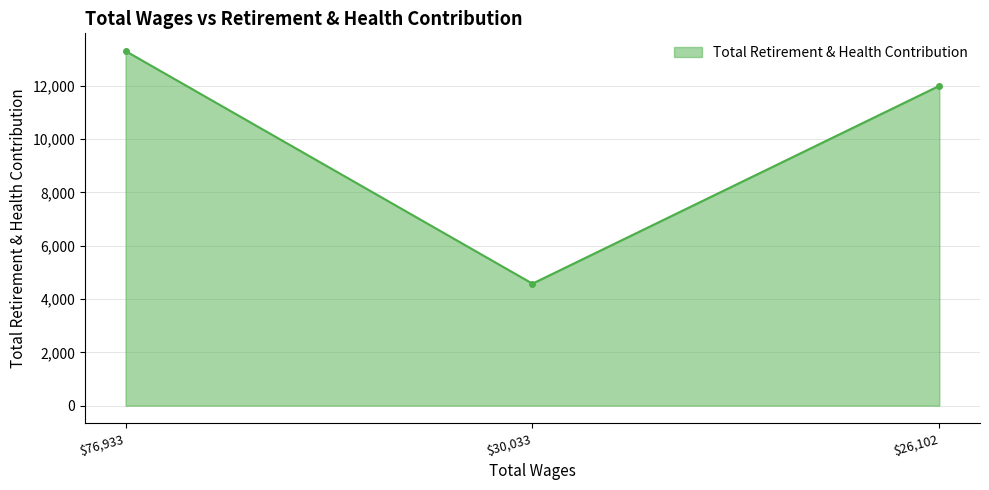

What is the maximum value shown in the chart?

13303